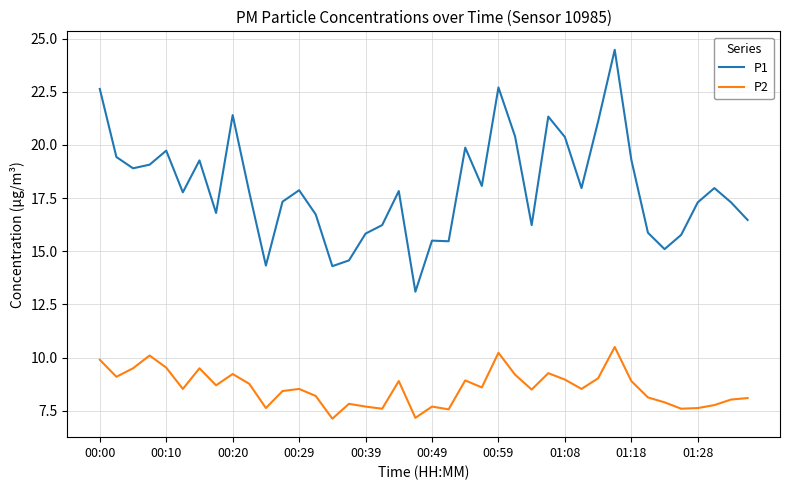

Which series has the largest total across all categories?

P1